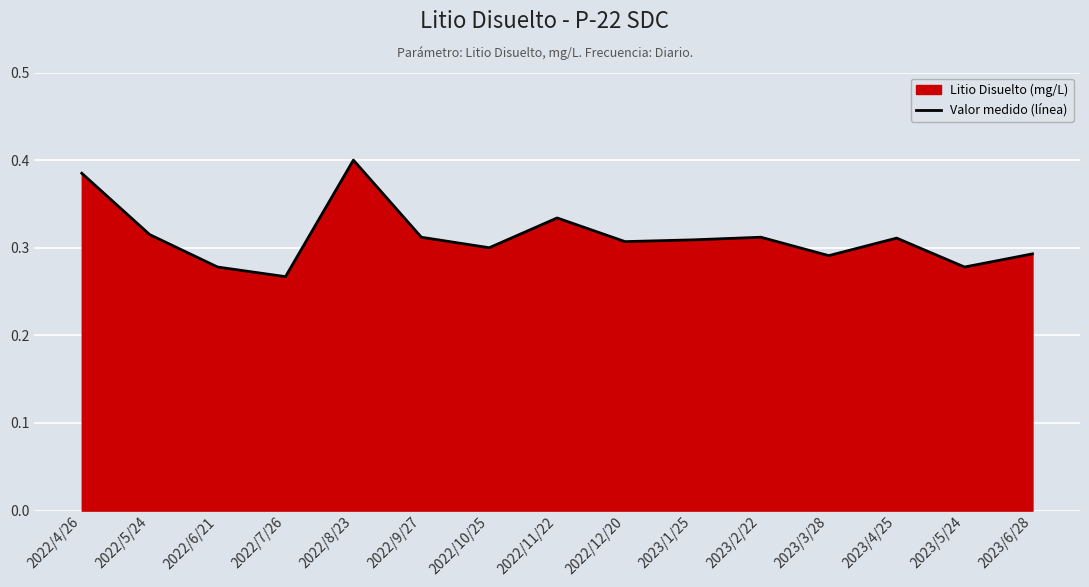

Read the value at 2022/5/24.

0.3